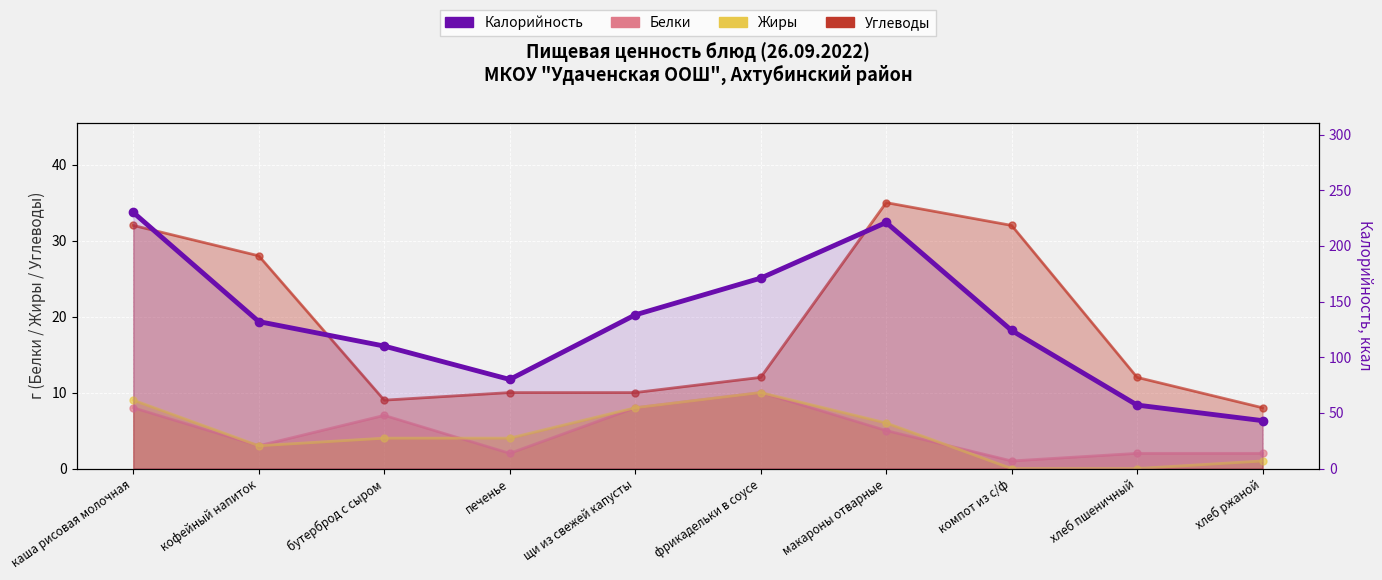

What is the sum of all values?

1306